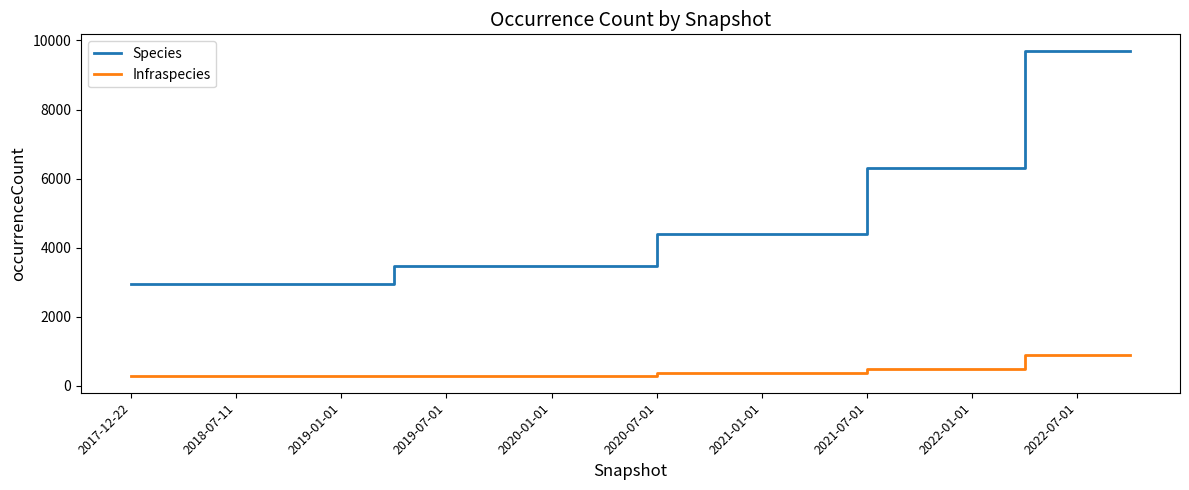

Which series has the largest total across all categories?

Species